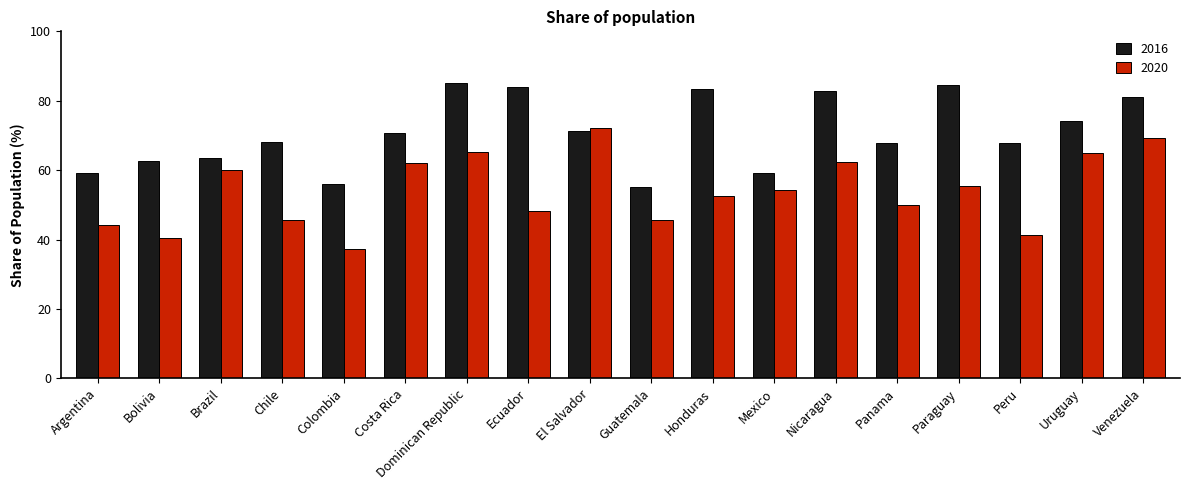

Which category has the lowest value in the 2020 series?

Colombia